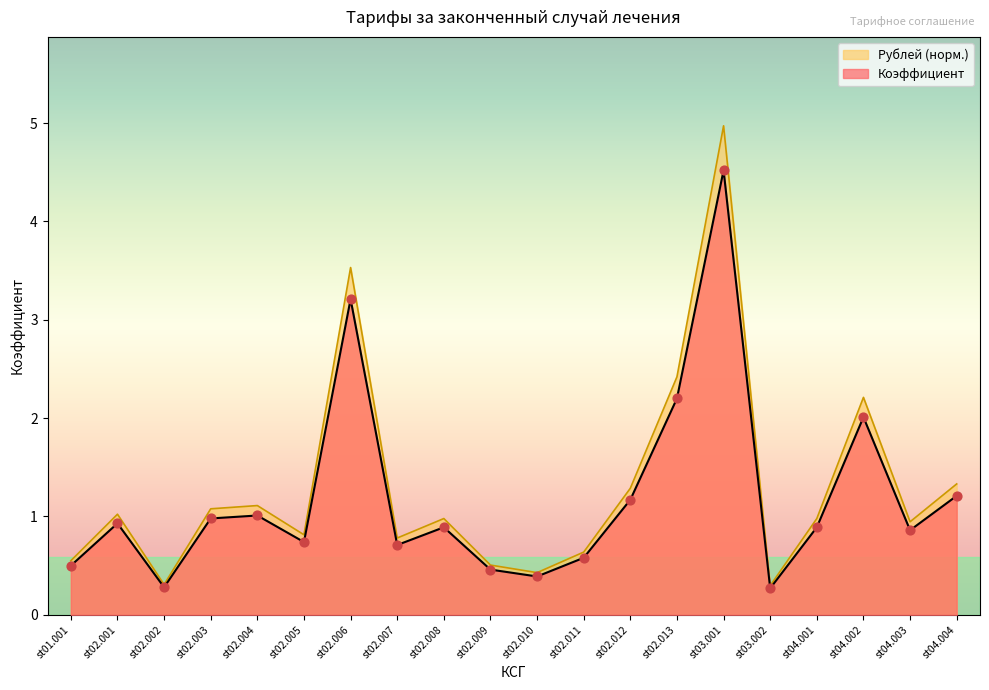

What are all the series names shown in the legend?

Рублей (норм.), Коэффициент